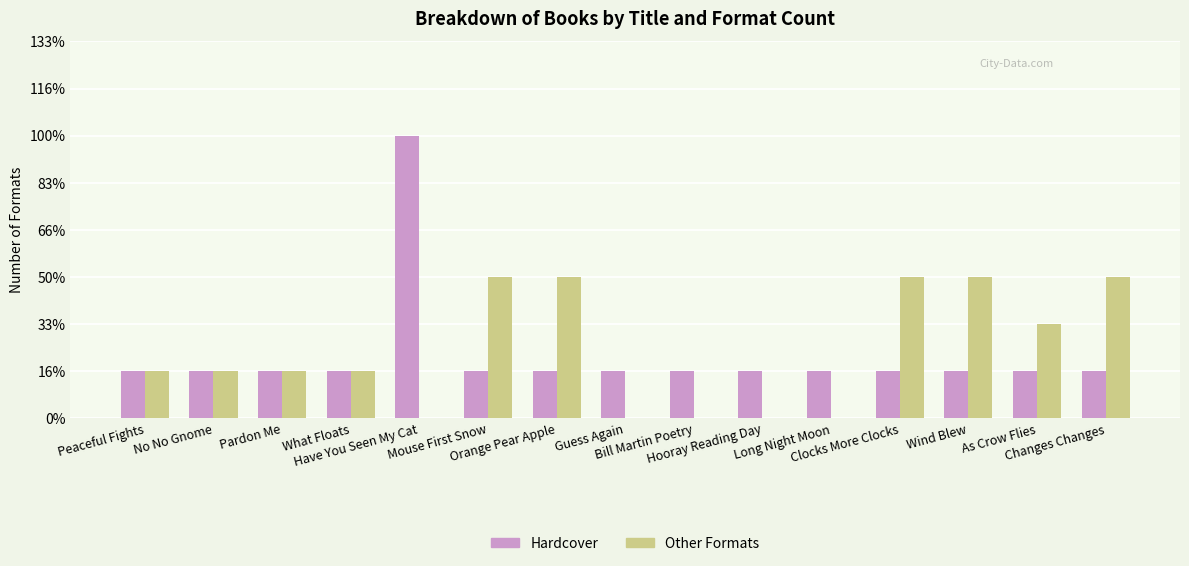

What is the value of the Hardcover bar at the 10th from the left?

1